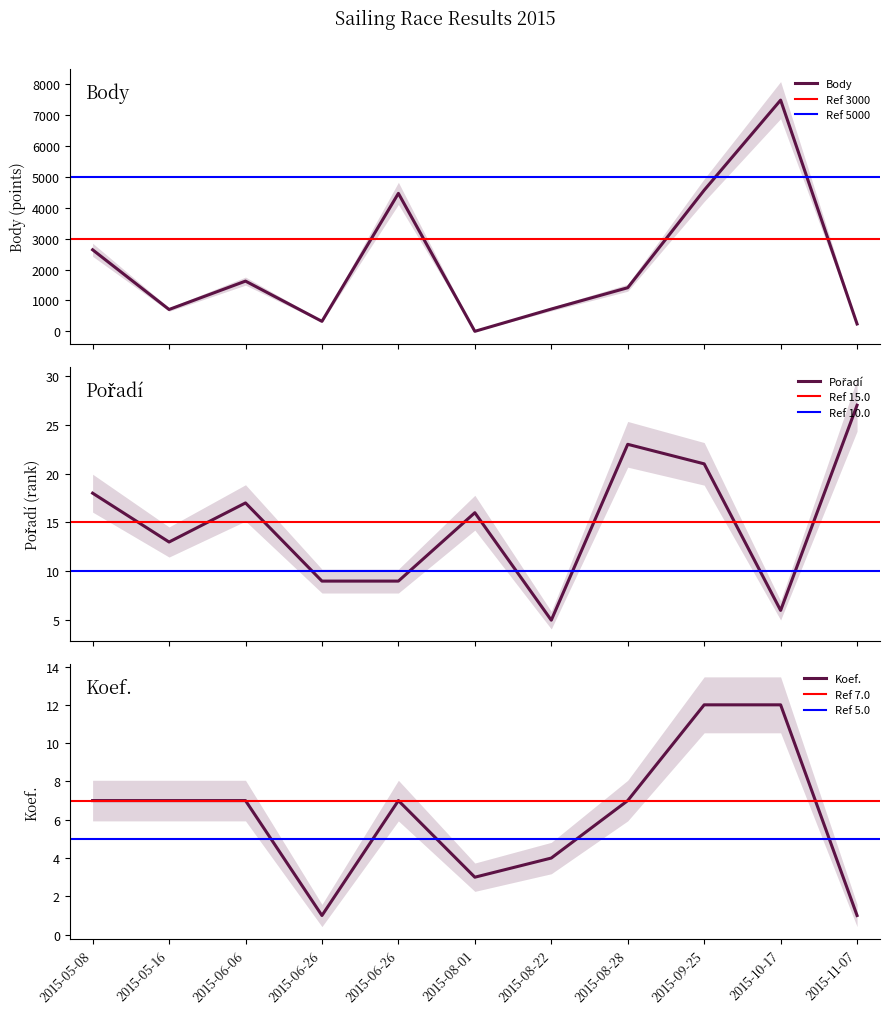

At which category does Pořadí reach its first local peak?

2015-06-06